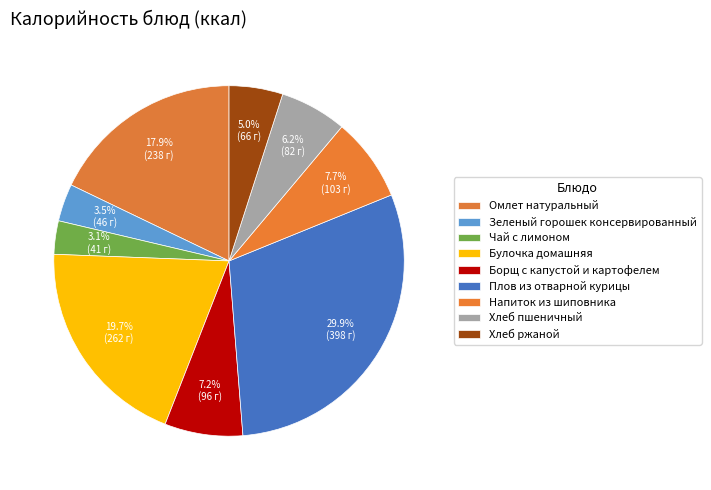

Is there any slice that represents more than half of the pie?

No